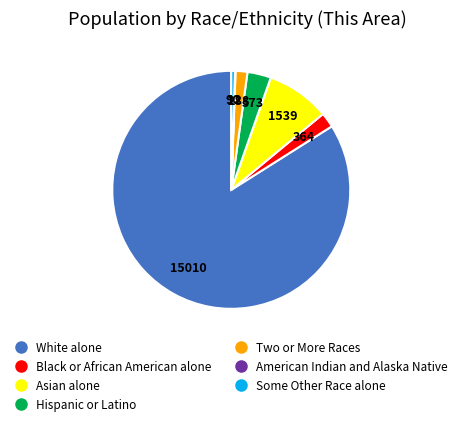

True or false: Asian alone accounts for 9% of the total.

True